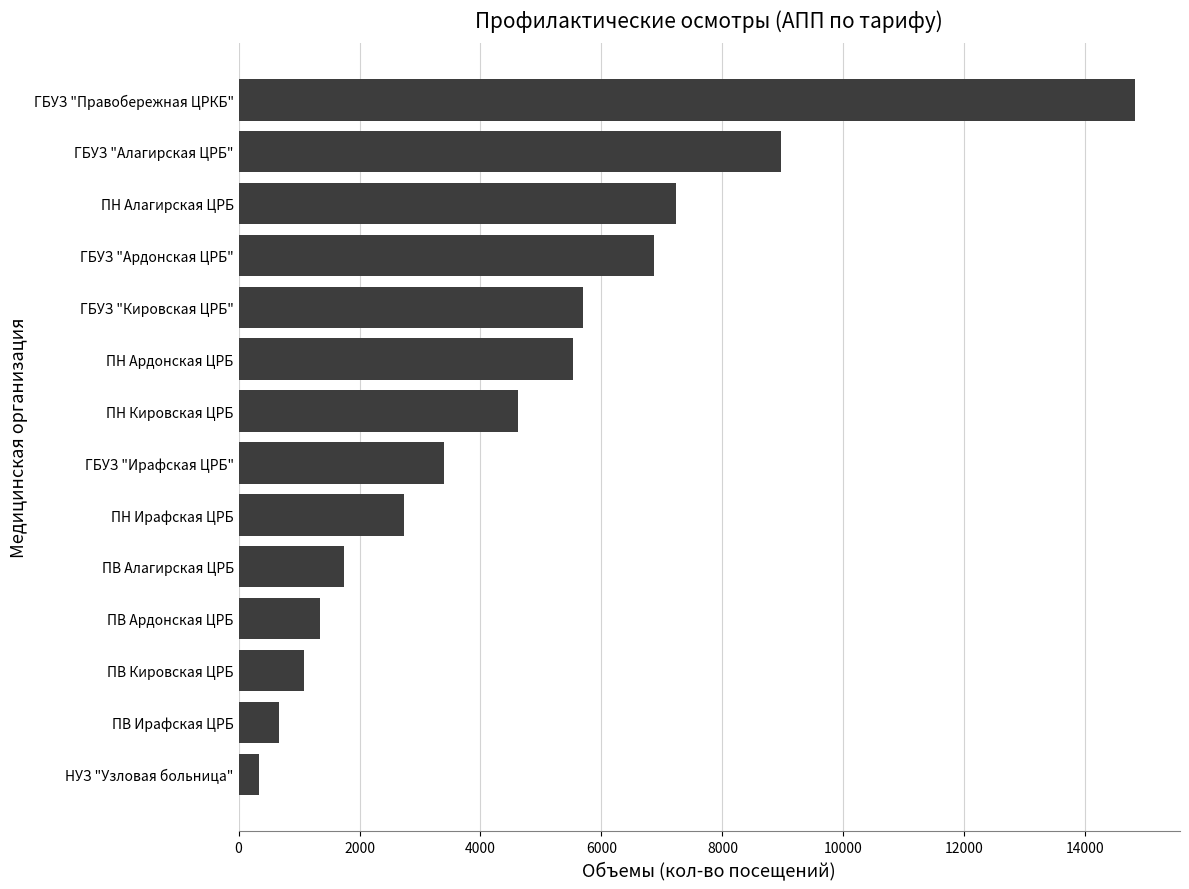

What is the change in value from ПВ Кировская ЦРБ to ПВ Алагирская ЦРБ?

+659